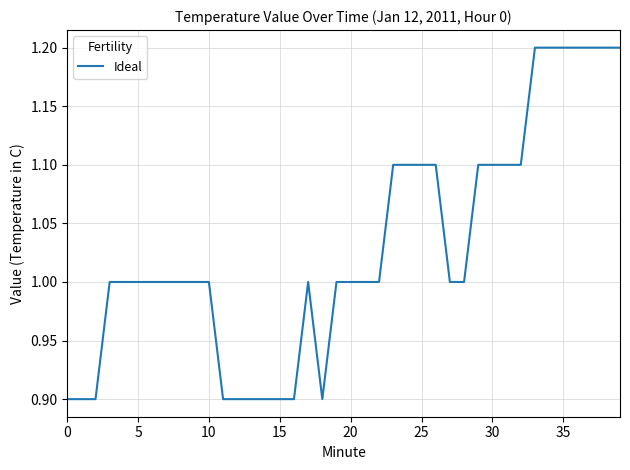

What is the maximum value shown in the chart?

1.2